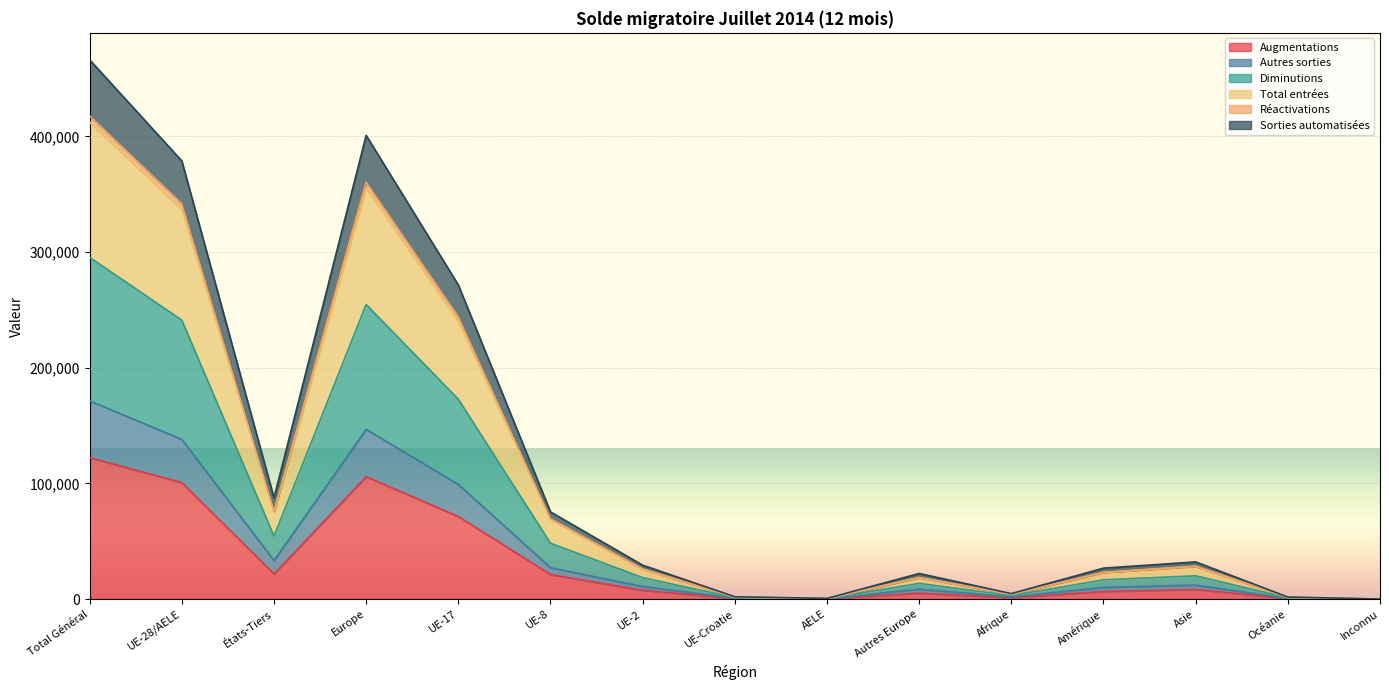

Where is Augmentations nearest to the value 61169?

UE-17